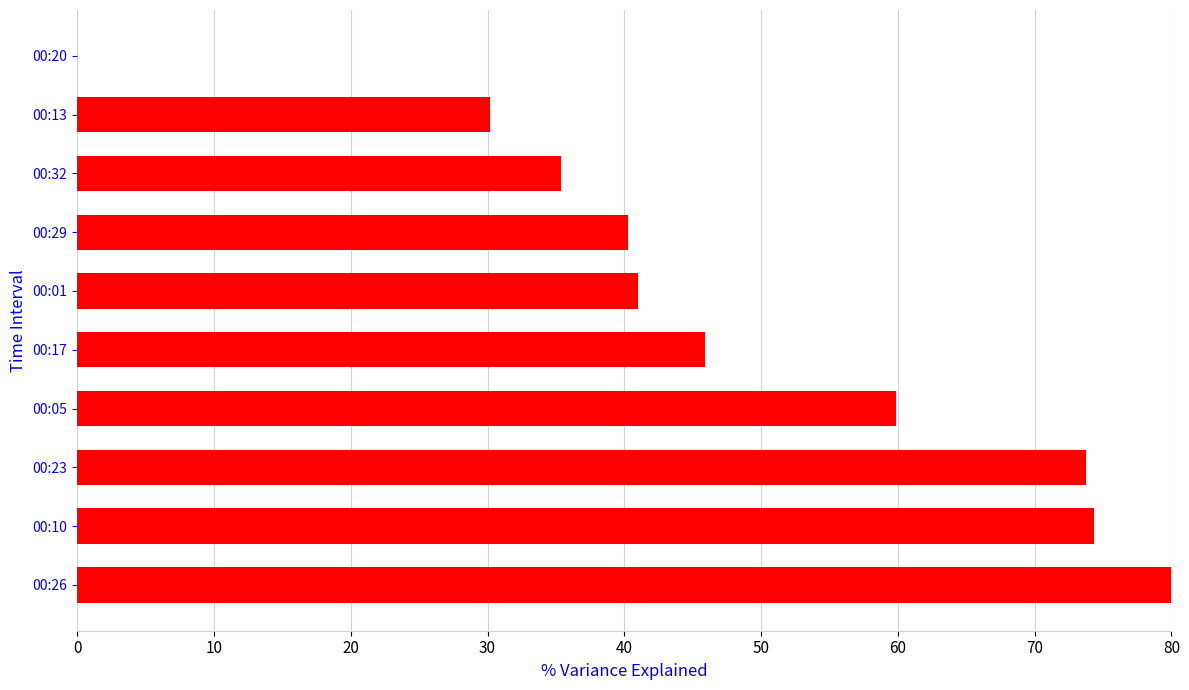

How many values are above zero?

9